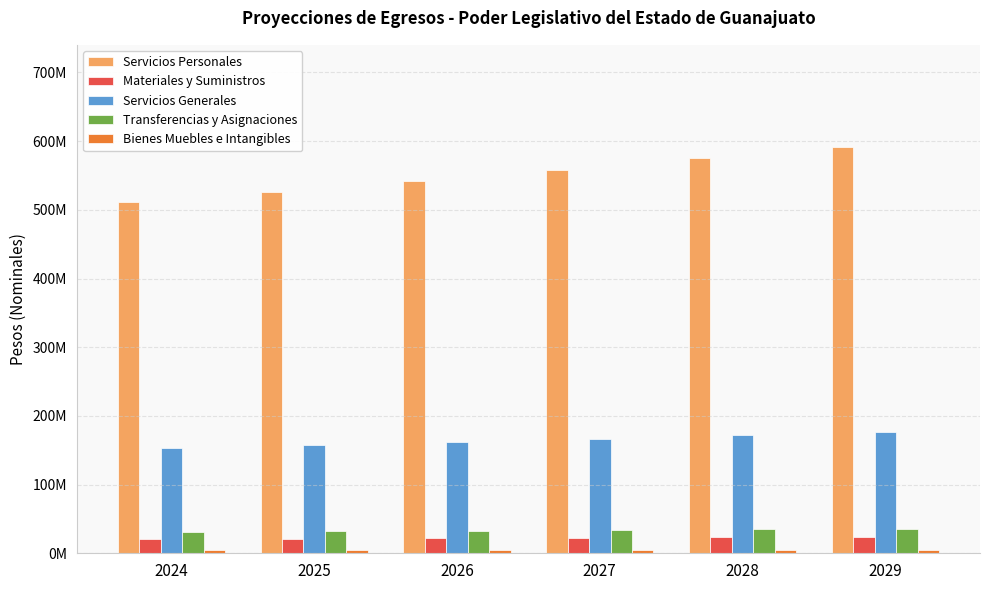

Does the chart contain stacked bars?

No